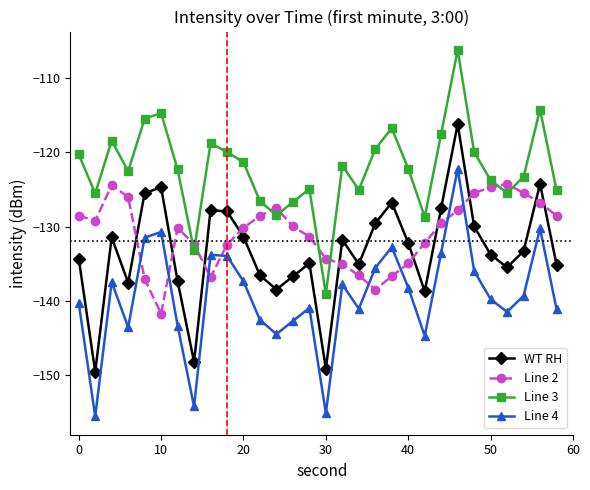

Which series has the largest total across all categories?

Line 3